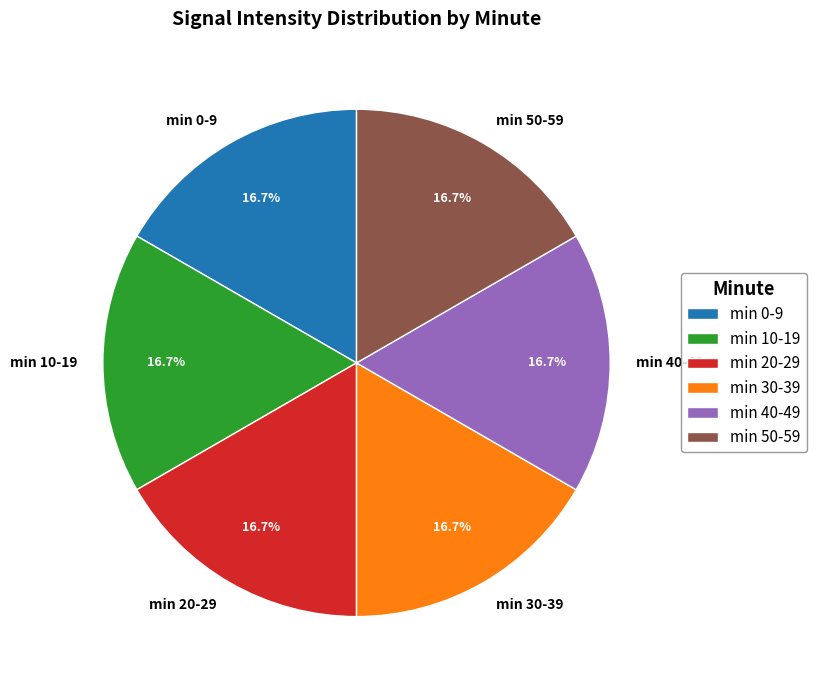

Combined, what portion of the pie is min 40-49 and min 10-19?

33.3%